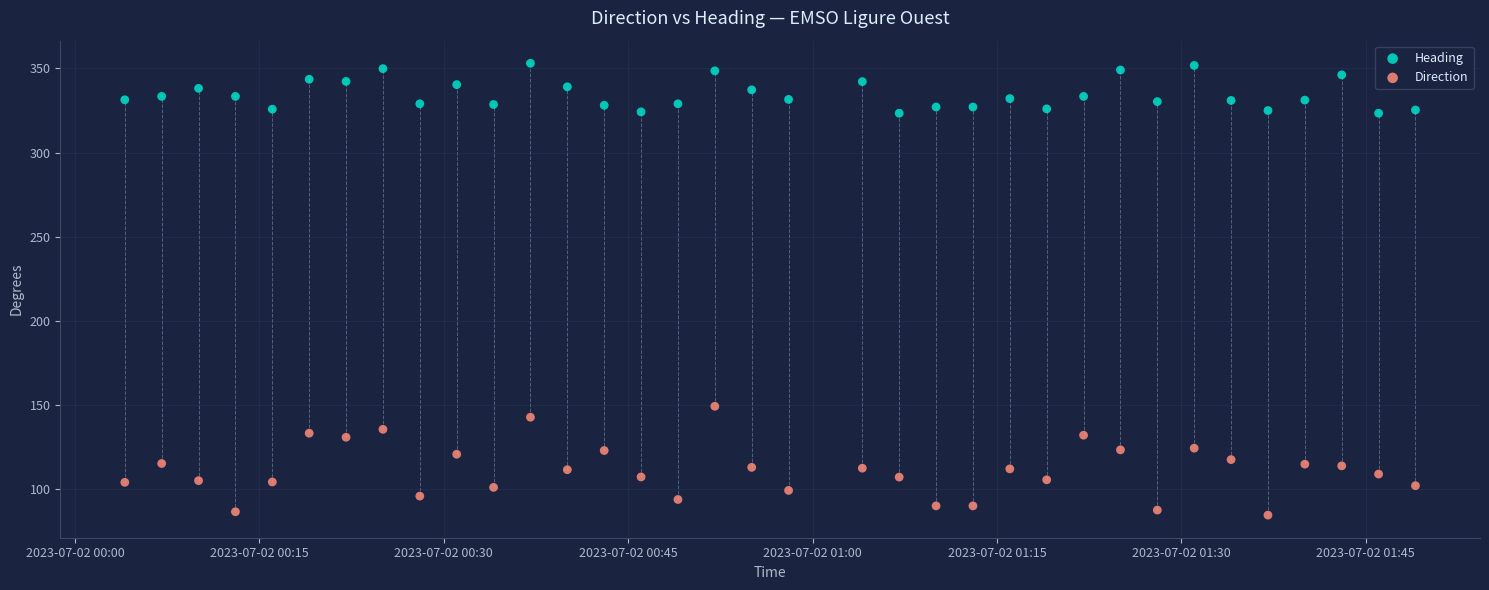

Which series reaches the minimum Y coordinate?

Direction